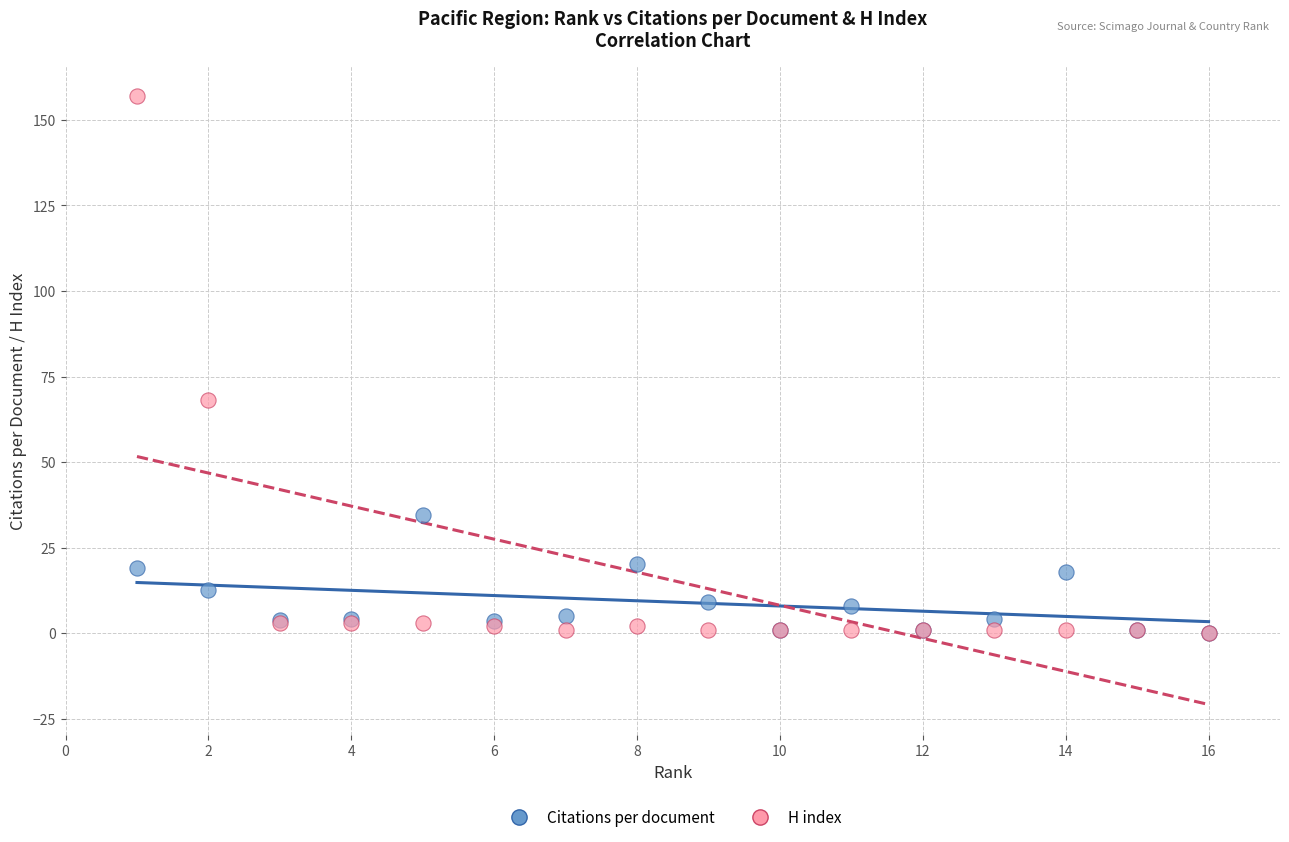

Across all series, what Y value is closest to 78?

68.0